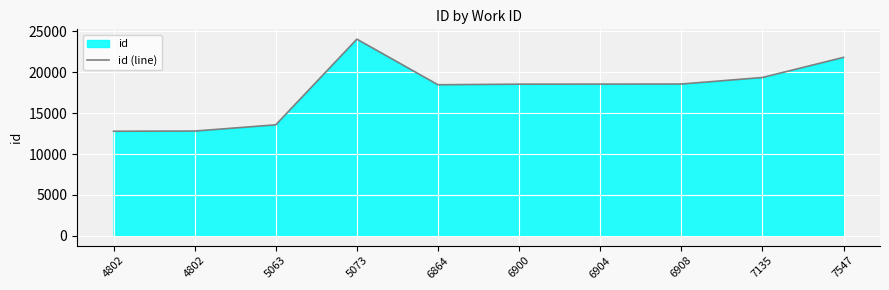

How many lines are shown in the chart?

1